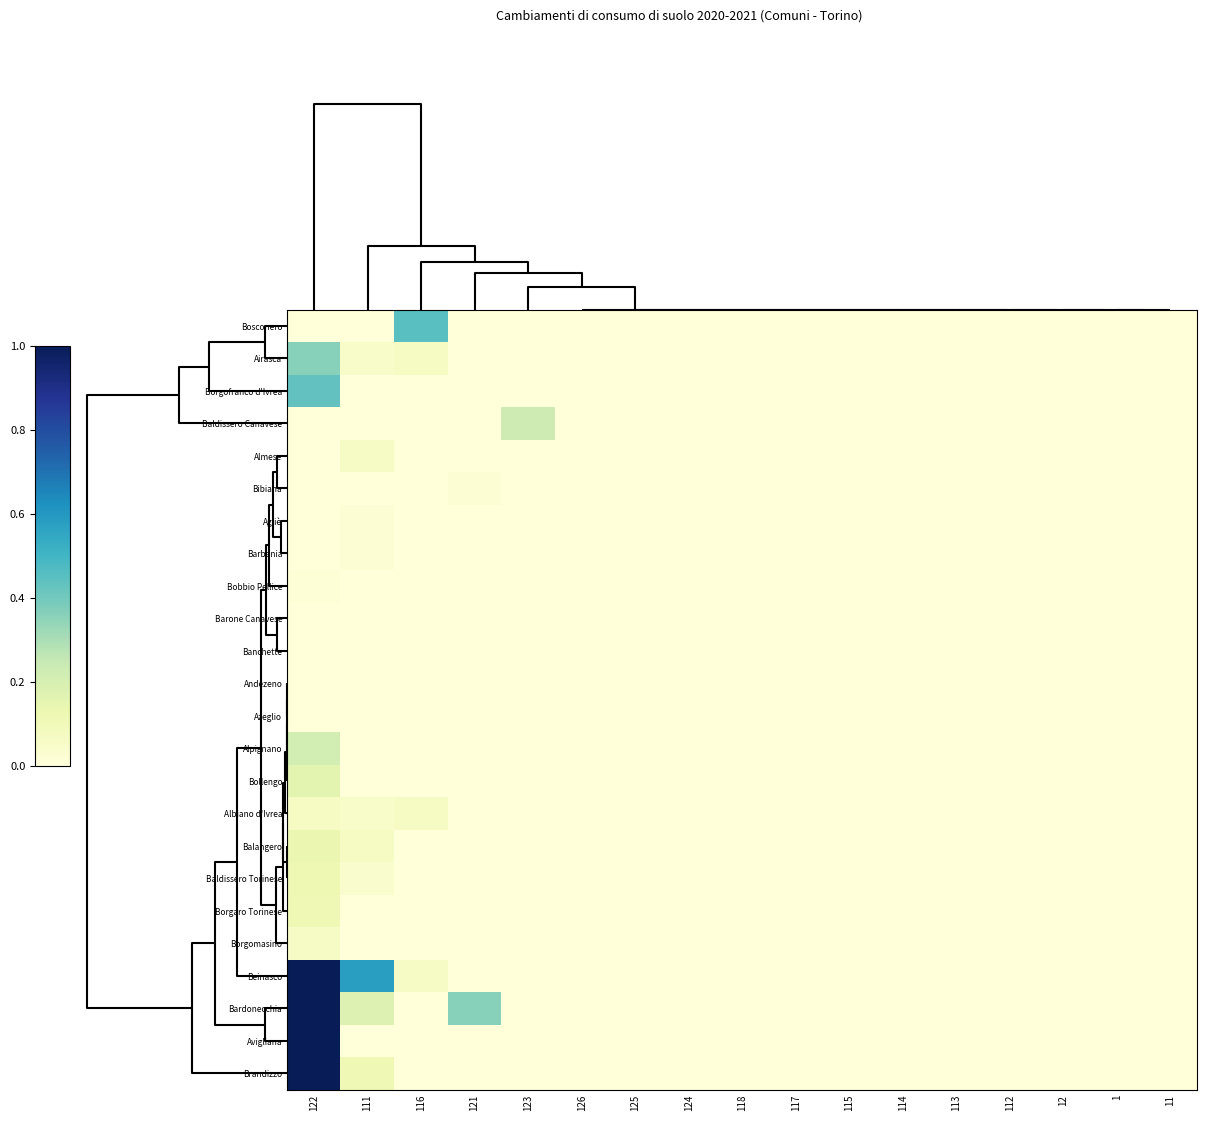

Reading left to right, transcribe all the data shown in this chart.

Bosconero: 122=0.0	111=0.0	116=0.5	121=0.0	123=0.0	126=0.0	125=0.0	124=0.0	118=0.0	117=0.0	115=0.0	114=0.0	113=0.0	112=0.0	12=0.0	1=0.0	11=0.0
Airasca: 122=0.4	111=0.1	116=0.1	121=0.0	123=0.0	126=0.0	125=0.0	124=0.0	118=0.0	117=0.0	115=0.0	114=0.0	113=0.0	112=0.0	12=0.0	1=0.0	11=0.0
Borgofranco d'Ivrea: 122=0.4	111=0.0	116=0.0	121=0.0	123=0.0	126=0.0	125=0.0	124=0.0	118=0.0	117=0.0	115=0.0	114=0.0	113=0.0	112=0.0	12=0.0	1=0.0	11=0.0
Baldissero Canavese: 122=0.0	111=0.0	116=0.0	121=0.0	123=0.2	126=0.0	125=0.0	124=0.0	118=0.0	117=0.0	115=0.0	114=0.0	113=0.0	112=0.0	12=0.0	1=0.0	11=0.0
Almese: 122=0.0	111=0.1	116=0.0	121=0.0	123=0.0	126=0.0	125=0.0	124=0.0	118=0.0	117=0.0	115=0.0	114=0.0	113=0.0	112=0.0	12=0.0	1=0.0	11=0.0
Bibiana: 122=0.0	111=0.0	116=0.0	121=0.0	123=0.0	126=0.0	125=0.0	124=0.0	118=0.0	117=0.0	115=0.0	114=0.0	113=0.0	112=0.0	12=0.0	1=0.0	11=0.0
Agliè: 122=0.0	111=0.0	116=0.0	121=0.0	123=0.0	126=0.0	125=0.0	124=0.0	118=0.0	117=0.0	115=0.0	114=0.0	113=0.0	112=0.0	12=0.0	1=0.0	11=0.0
Barbania: 122=0.0	111=0.0	116=0.0	121=0.0	123=0.0	126=0.0	125=0.0	124=0.0	118=0.0	117=0.0	115=0.0	114=0.0	113=0.0	112=0.0	12=0.0	1=0.0	11=0.0
Bobbio Pellice: 122=0.0	111=0.0	116=0.0	121=0.0	123=0.0	126=0.0	125=0.0	124=0.0	118=0.0	117=0.0	115=0.0	114=0.0	113=0.0	112=0.0	12=0.0	1=0.0	11=0.0
Barone Canavese: 122=0.0	111=0.0	116=0.0	121=0.0	123=0.0	126=0.0	125=0.0	124=0.0	118=0.0	117=0.0	115=0.0	114=0.0	113=0.0	112=0.0	12=0.0	1=0.0	11=0.0
Banchette: 122=0.0	111=0.0	116=0.0	121=0.0	123=0.0	126=0.0	125=0.0	124=0.0	118=0.0	117=0.0	115=0.0	114=0.0	113=0.0	112=0.0	12=0.0	1=0.0	11=0.0
Andezeno: 122=0.0	111=0.0	116=0.0	121=0.0	123=0.0	126=0.0	125=0.0	124=0.0	118=0.0	117=0.0	115=0.0	114=0.0	113=0.0	112=0.0	12=0.0	1=0.0	11=0.0
Azeglio: 122=0.0	111=0.0	116=0.0	121=0.0	123=0.0	126=0.0	125=0.0	124=0.0	118=0.0	117=0.0	115=0.0	114=0.0	113=0.0	112=0.0	12=0.0	1=0.0	11=0.0
Alpignano: 122=0.2	111=0.0	116=0.0	121=0.0	123=0.0	126=0.0	125=0.0	124=0.0	118=0.0	117=0.0	115=0.0	114=0.0	113=0.0	112=0.0	12=0.0	1=0.0	11=0.0
Bollengo: 122=0.2	111=0.0	116=0.0	121=0.0	123=0.0	126=0.0	125=0.0	124=0.0	118=0.0	117=0.0	115=0.0	114=0.0	113=0.0	112=0.0	12=0.0	1=0.0	11=0.0
Albiano d'Ivrea: 122=0.1	111=0.1	116=0.1	121=0.0	123=0.0	126=0.0	125=0.0	124=0.0	118=0.0	117=0.0	115=0.0	114=0.0	113=0.0	112=0.0	12=0.0	1=0.0	11=0.0
Balangero: 122=0.1	111=0.1	116=0.0	121=0.0	123=0.0	126=0.0	125=0.0	124=0.0	118=0.0	117=0.0	115=0.0	114=0.0	113=0.0	112=0.0	12=0.0	1=0.0	11=0.0
Baldissero Torinese: 122=0.1	111=0.0	116=0.0	121=0.0	123=0.0	126=0.0	125=0.0	124=0.0	118=0.0	117=0.0	115=0.0	114=0.0	113=0.0	112=0.0	12=0.0	1=0.0	11=0.0
Borgaro Torinese: 122=0.1	111=0.0	116=0.0	121=0.0	123=0.0	126=0.0	125=0.0	124=0.0	118=0.0	117=0.0	115=0.0	114=0.0	113=0.0	112=0.0	12=0.0	1=0.0	11=0.0
Borgomasino: 122=0.1	111=0.0	116=0.0	121=0.0	123=0.0	126=0.0	125=0.0	124=0.0	118=0.0	117=0.0	115=0.0	114=0.0	113=0.0	112=0.0	12=0.0	1=0.0	11=0.0
Beinasco: 122=1.0	111=0.6	116=0.1	121=0.0	123=0.0	126=0.0	125=0.0	124=0.0	118=0.0	117=0.0	115=0.0	114=0.0	113=0.0	112=0.0	12=0.0	1=0.0	11=0.0
Bardonecchia: 122=1.0	111=0.2	116=0.0	121=0.4	123=0.0	126=0.0	125=0.0	124=0.0	118=0.0	117=0.0	115=0.0	114=0.0	113=0.0	112=0.0	12=0.0	1=0.0	11=0.0
Avigliana: 122=1.0	111=0.0	116=0.0	121=0.0	123=0.0	126=0.0	125=0.0	124=0.0	118=0.0	117=0.0	115=0.0	114=0.0	113=0.0	112=0.0	12=0.0	1=0.0	11=0.0
Brandizzo: 122=1.0	111=0.1	116=0.0	121=0.0	123=0.0	126=0.0	125=0.0	124=0.0	118=0.0	117=0.0	115=0.0	114=0.0	113=0.0	112=0.0	12=0.0	1=0.0	11=0.0